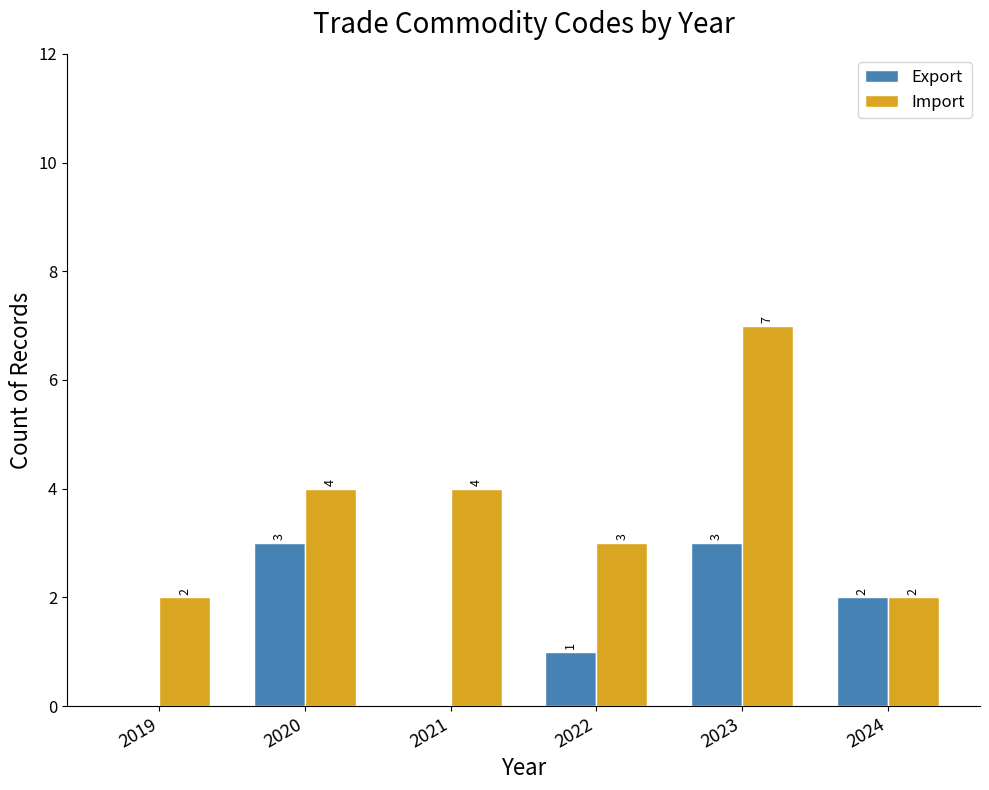

Which series changed the most between 2019 and 2021?

Import